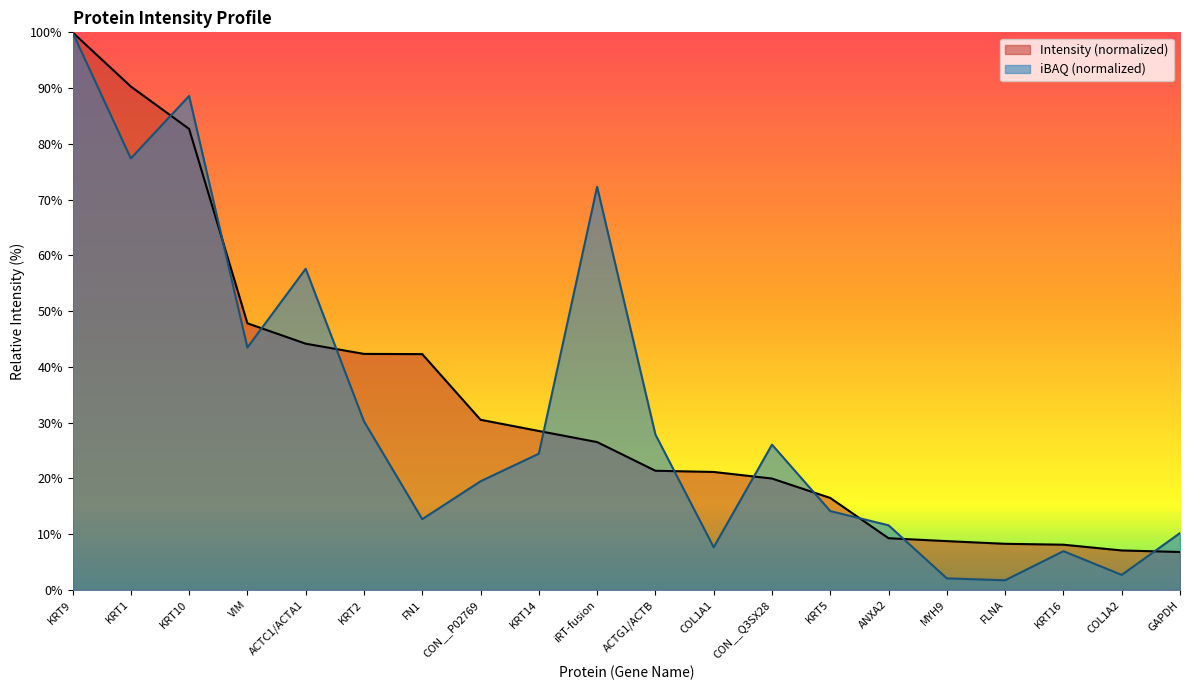

Is it true that iBAQ (normalized) equals 4.4 at COL1A2?

False